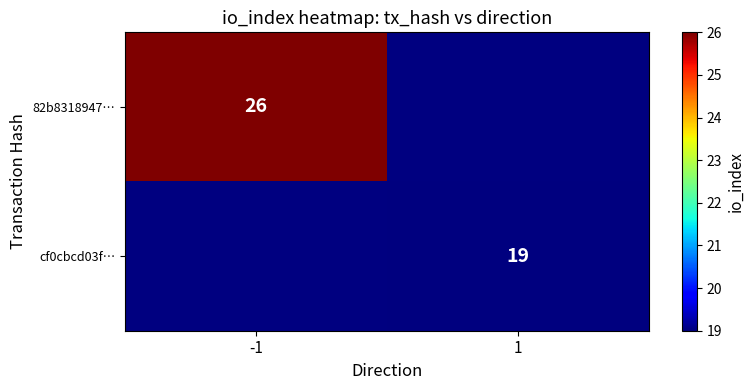

The value of cf0cbcd03f… at 1 is 19. True or false?

True